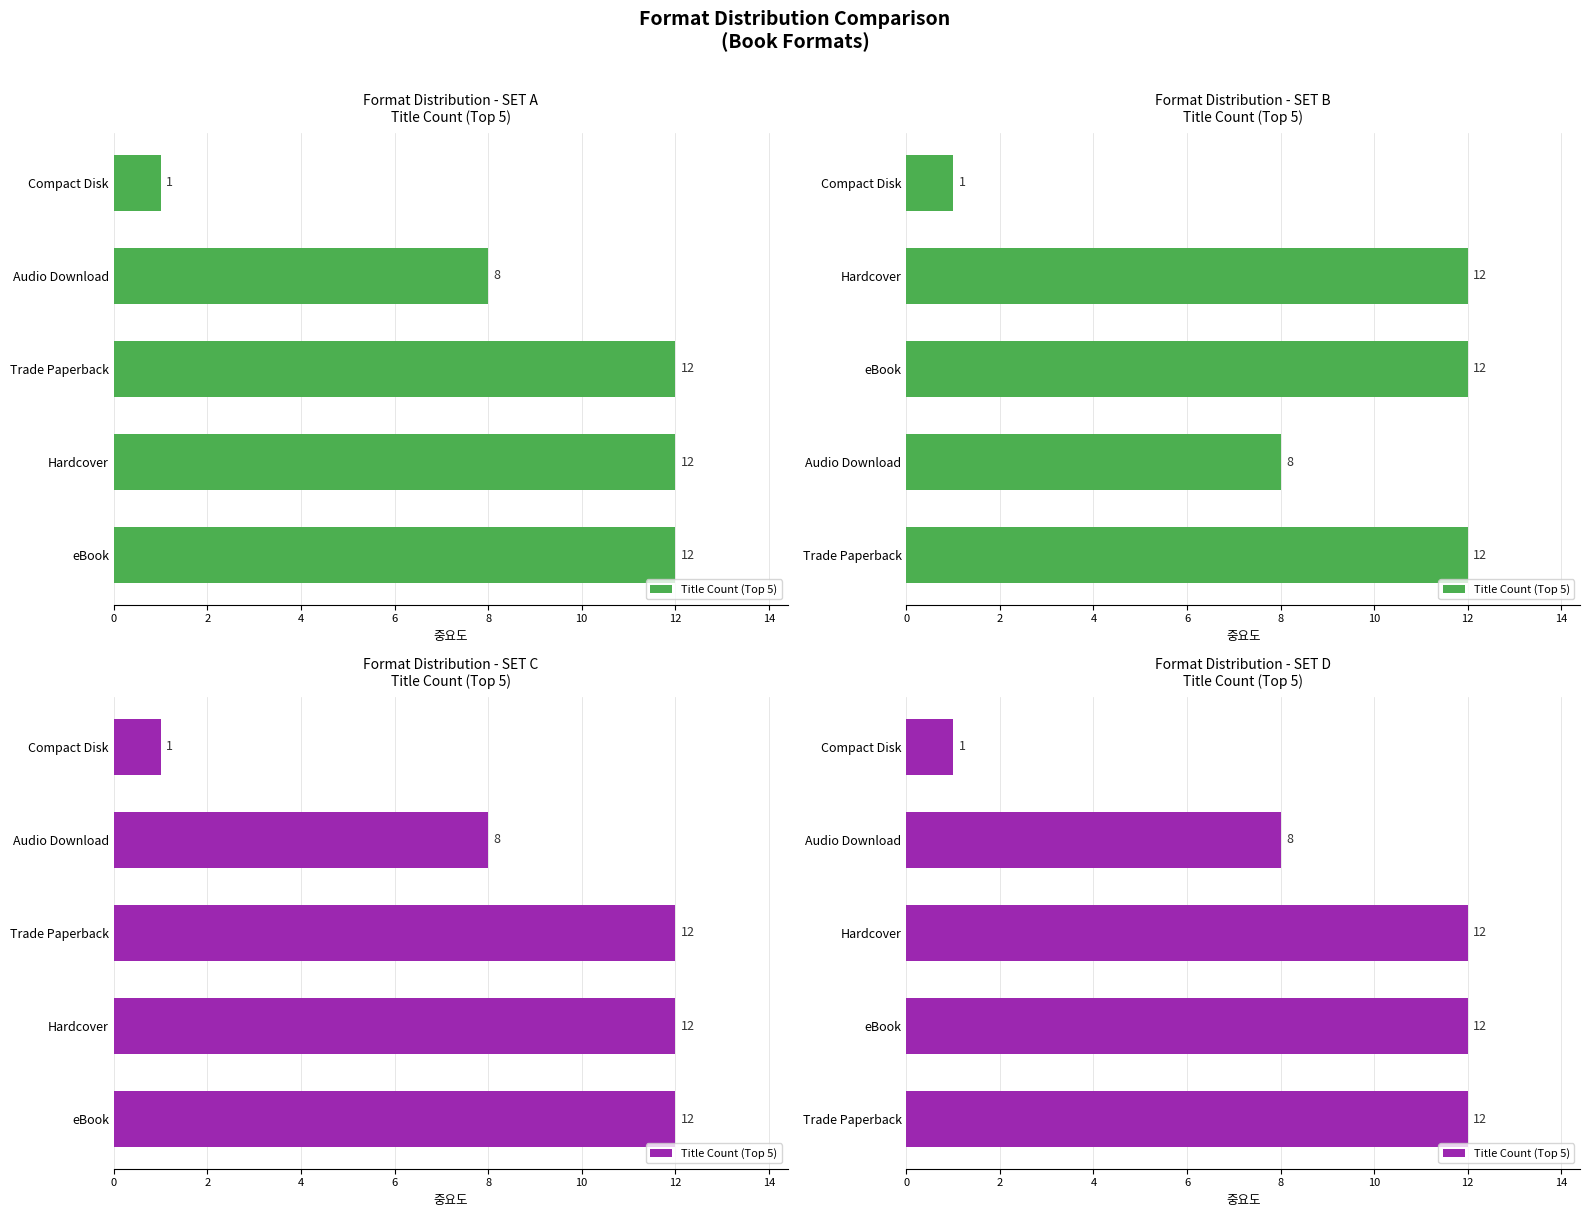

Are the bars grouped side by side (vs. stacked)?

No